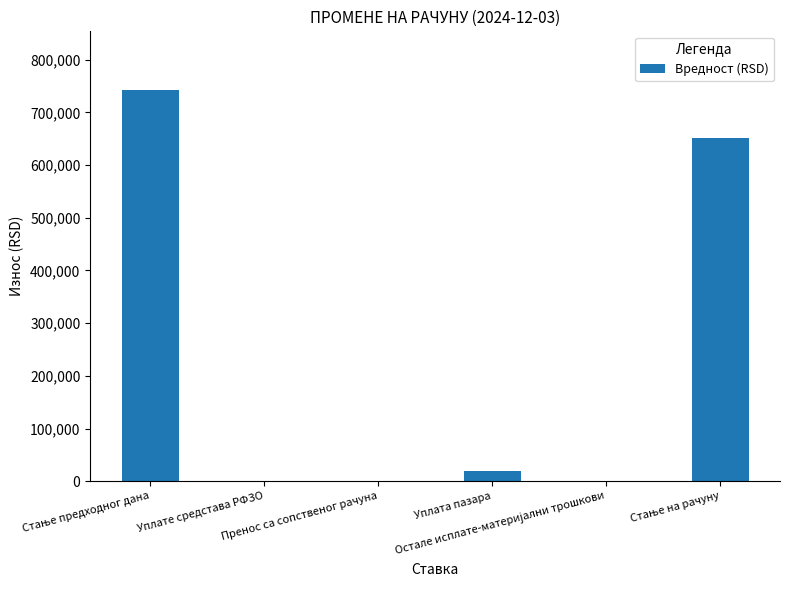

What is the sum of all values?

1413098.9